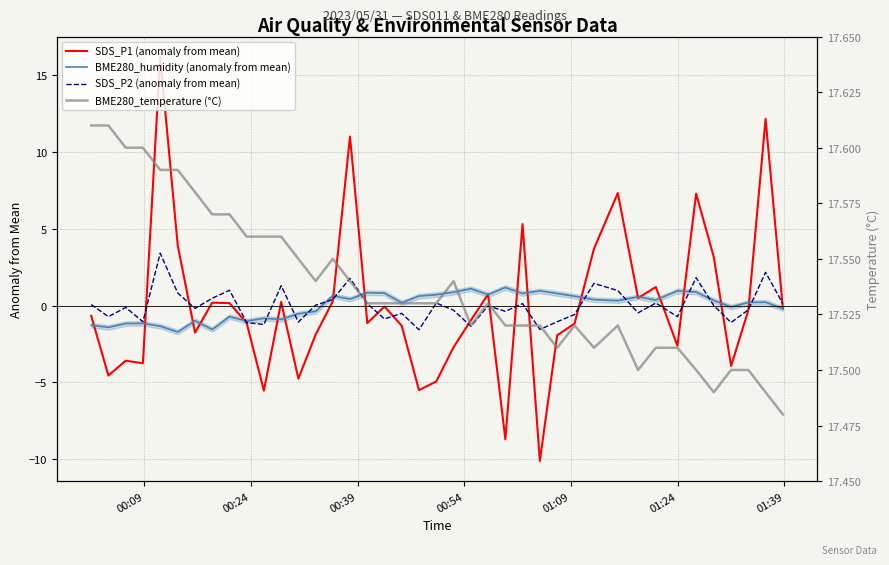

What is the lowest value of the SDS_P2 (anomaly from mean) series?

-1.6